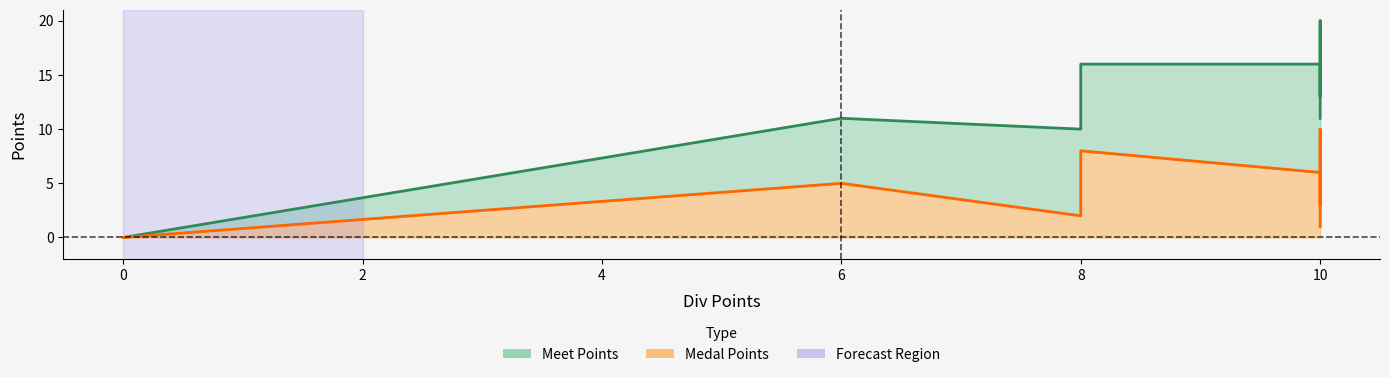

Which category has the highest value in the Meet Points series?

10